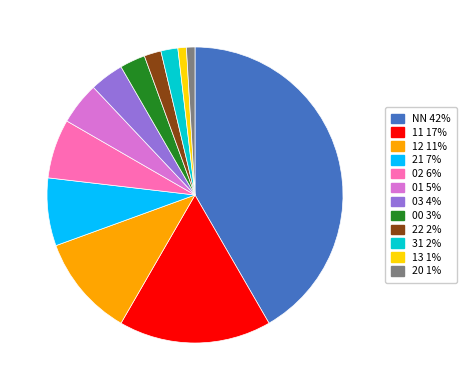

Is it true that NN is 57% of the pie?

False